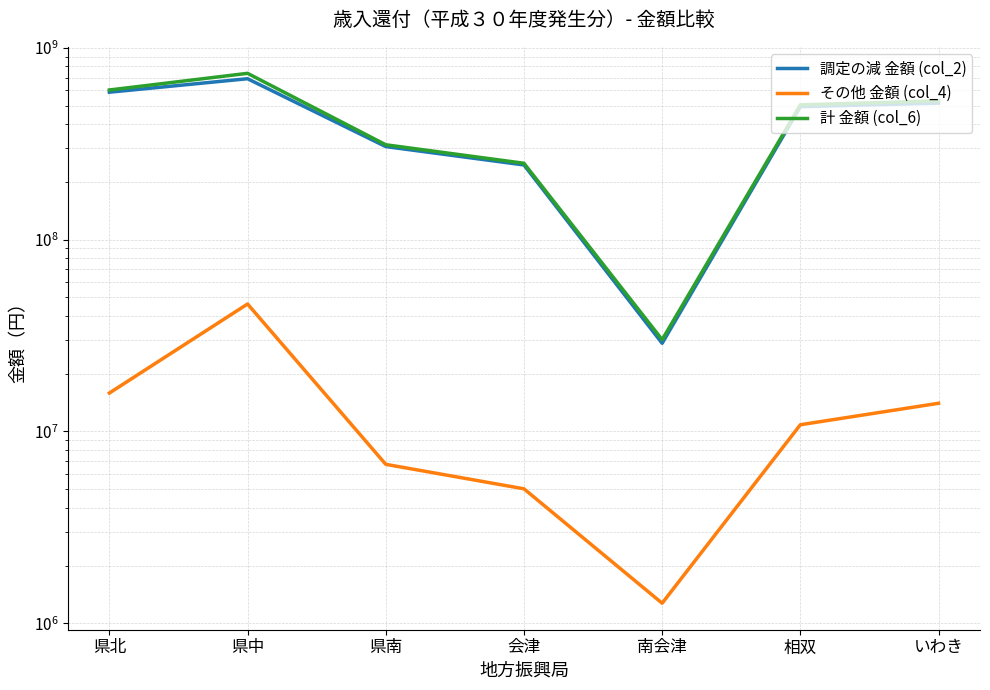

Reading left to right, what are all the values shown in this chart?

調定の減 金額 (col_2): 県北=587100469	県中=690258885	県南=305630866	会津=245132842	南会津=28816918	相双=493545945	いわき=514854983
その他 金額 (col_4): 県北=15854251	県中=46185134	県南=6738673	会津=5022996	南会津=1271703	相双=10838686	いわき=14024891
計 金額 (col_6): 県北=602954720	県中=736444019	県南=312369539	会津=250155838	南会津=30088621	相双=504384631	いわき=528879874